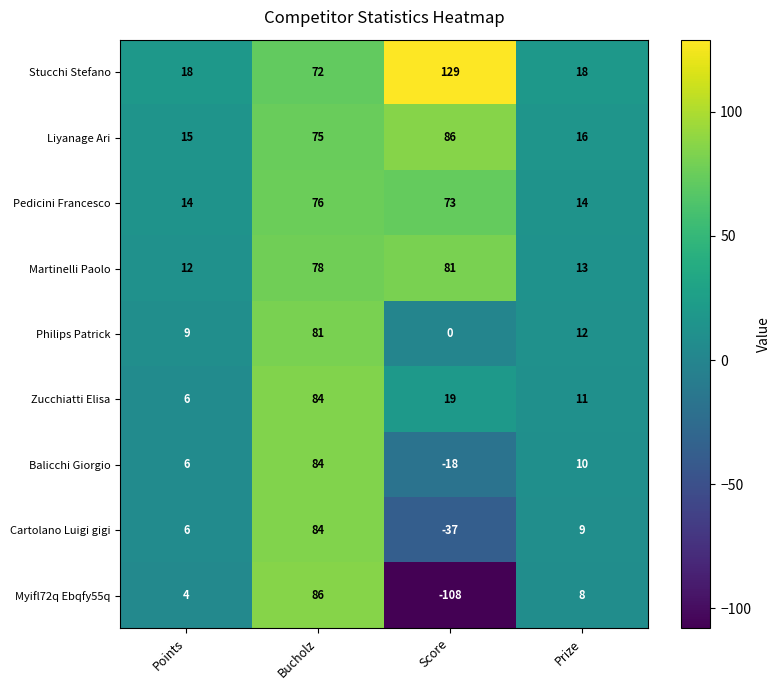

What is the maximum value for Cartolano Luigi gigi?

84